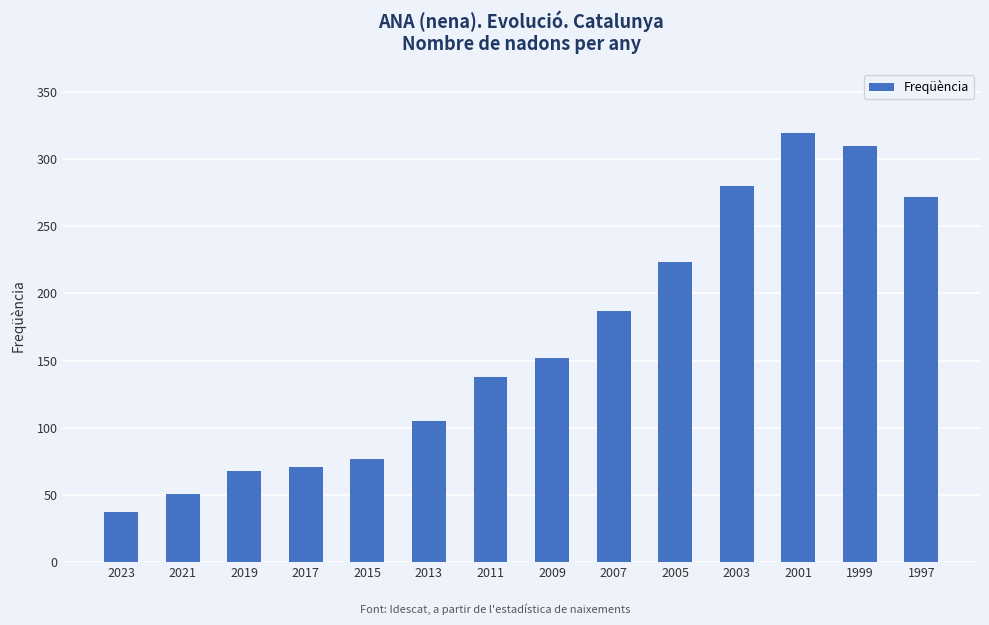

Rank the categories by value from highest to lowest.

2001, 1999, 2003, 1997, 2005, 2007, 2009, 2011, 2013, 2015, 2017, 2019, 2021, 2023